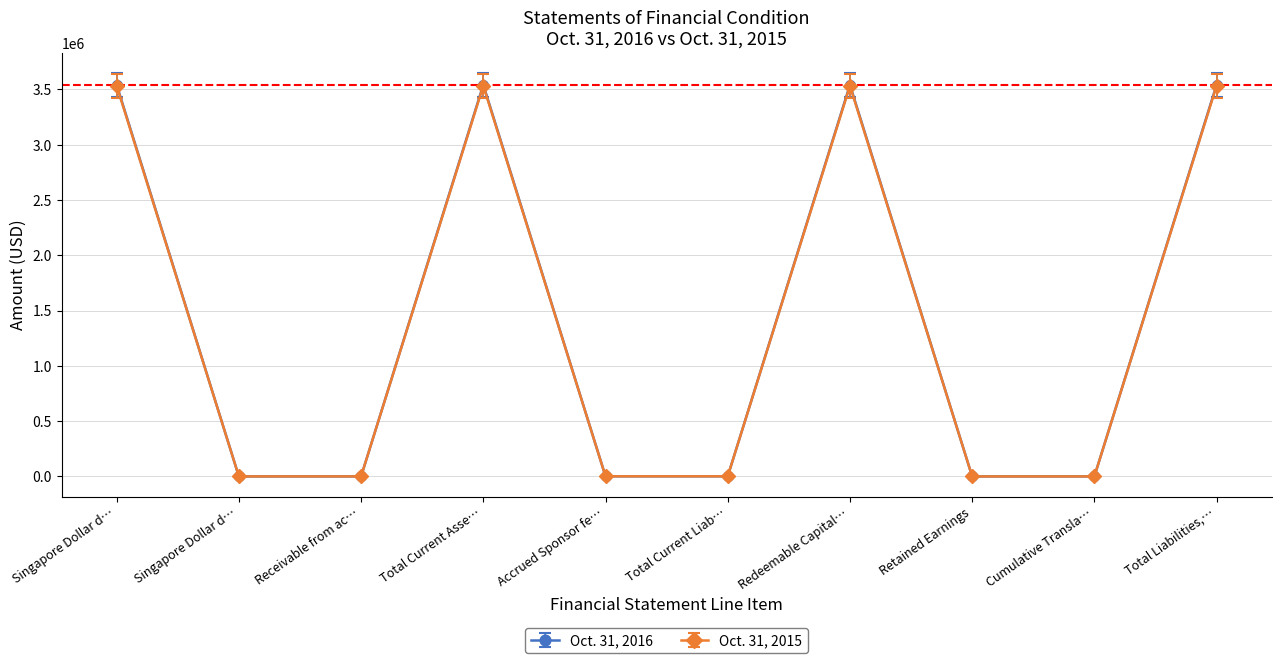

Reading right to left, what are all the values shown in this chart?

Oct. 31, 2016: 3542992	0	0	3541792	1200	1200	3542992	0	0	3542992
Oct. 31, 2015: 3534120	0	0	3532920	1200	1200	3534120	297	0	3533823